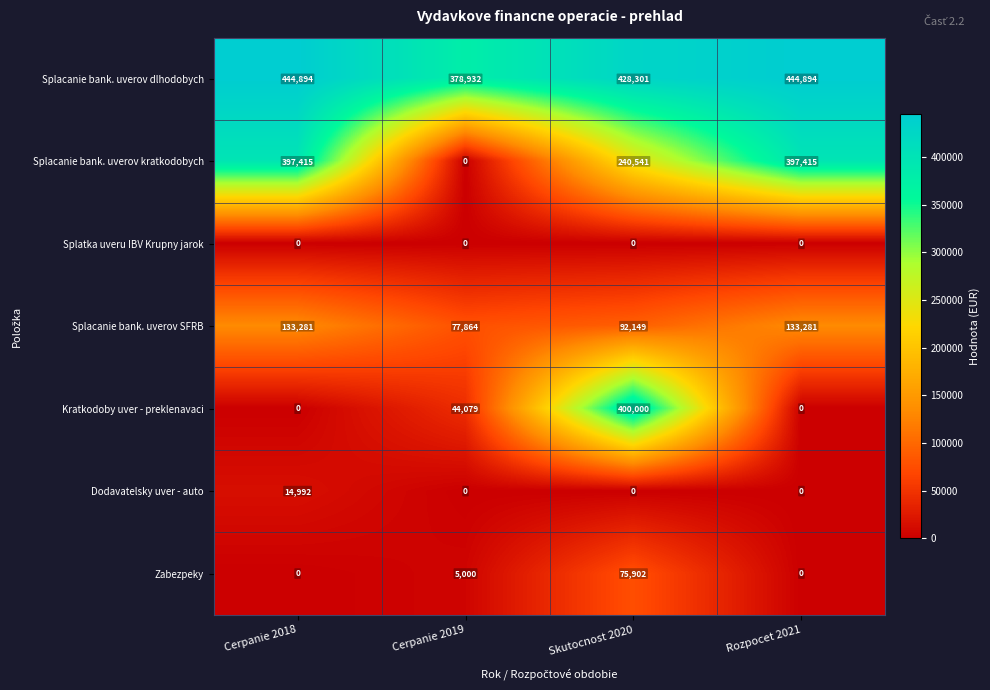

How many positive values does the Dodavatelsky uver - auto series have?

1